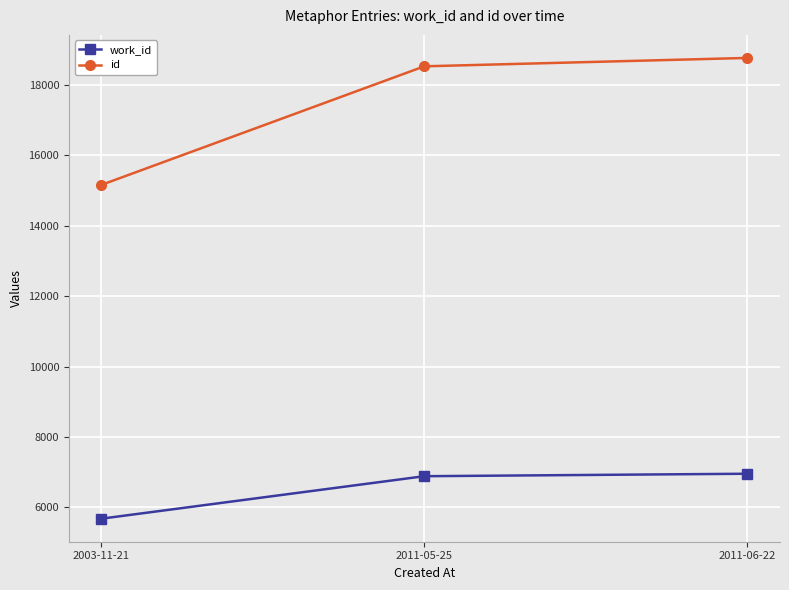

List the series in order of their peak value, highest first.

id, work_id